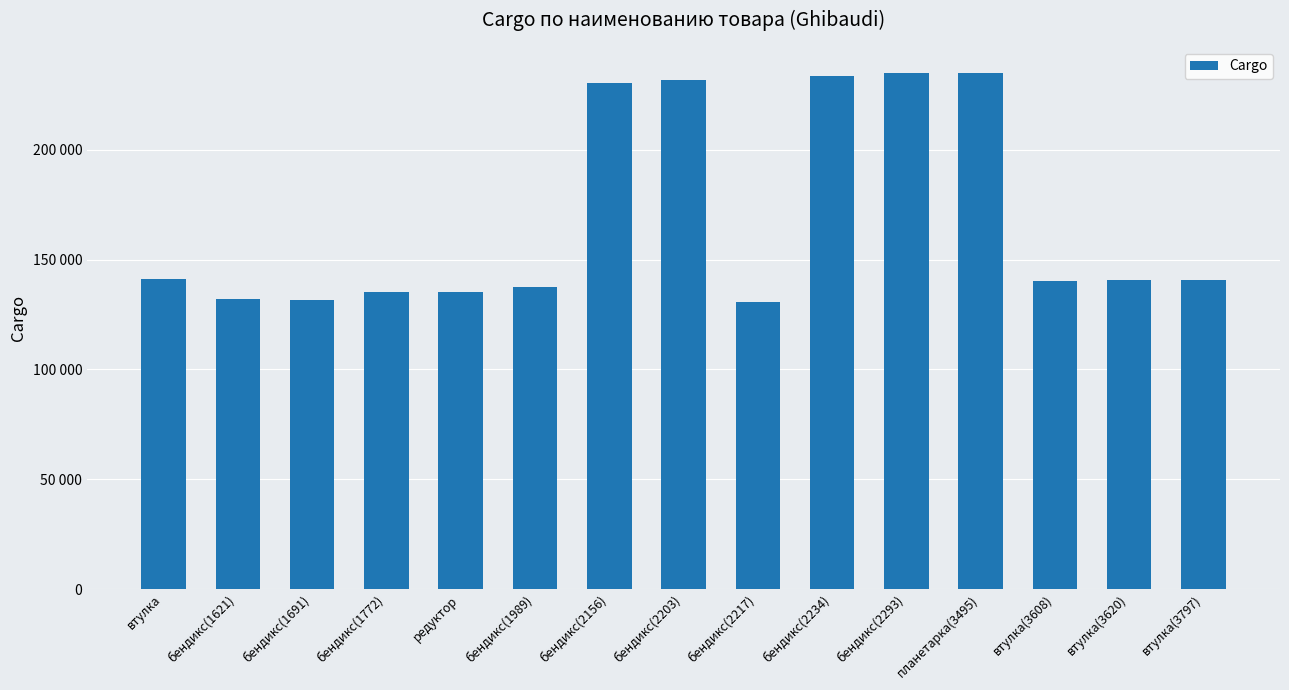

Are the bars horizontal?

No